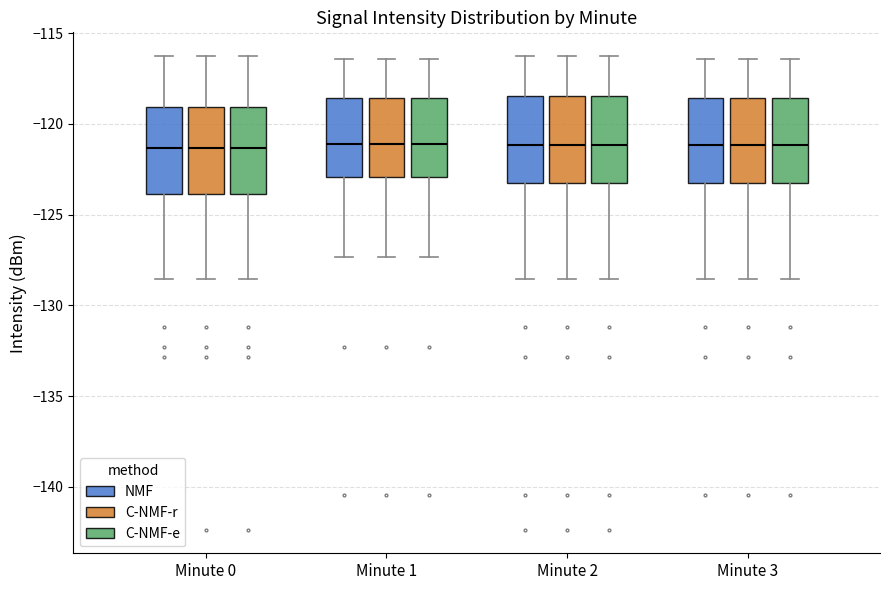

Where does the lower whisker of the box for Minute 2 (C-NMF-e) end on the y-axis? The values are not printed on the chart, so give them approximately, as read against the axis.

-128.5